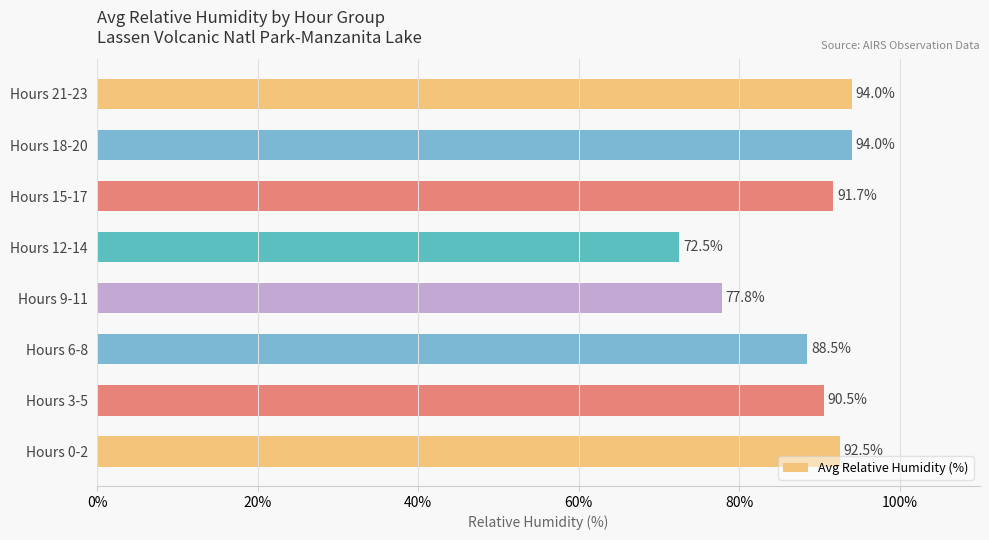

What is the change in value from Hours 0-2 to Hours 18-20?

+1.5